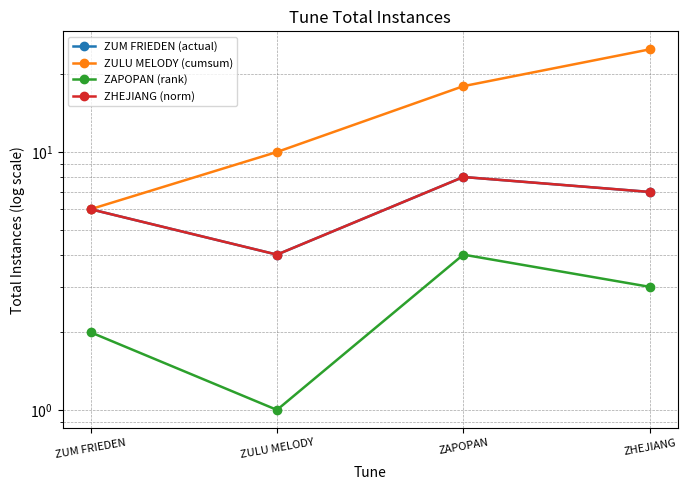

Where does the ZUM FRIEDEN (actual) series first go above 7?

ZAPOPAN